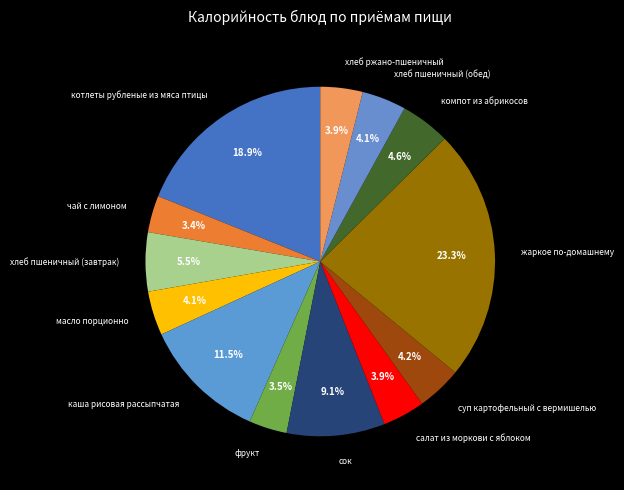

Which category has the biggest portion of the pie?

жаркое по-домашнему